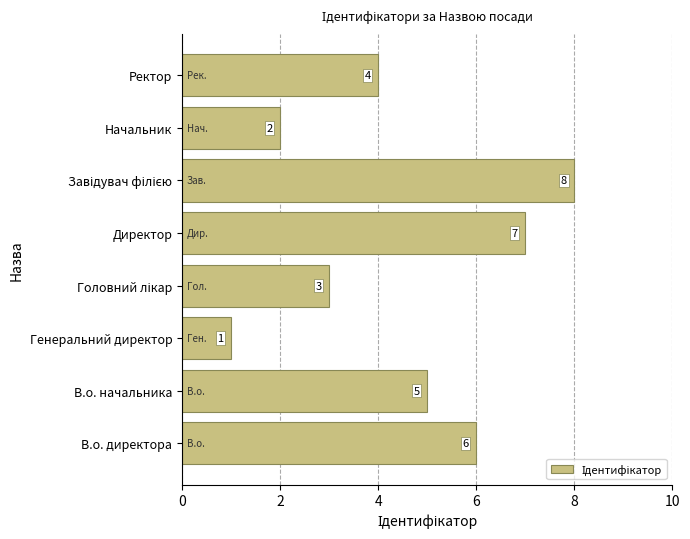

The chart shows a value of 2 at В.о. начальника. True or false?

False